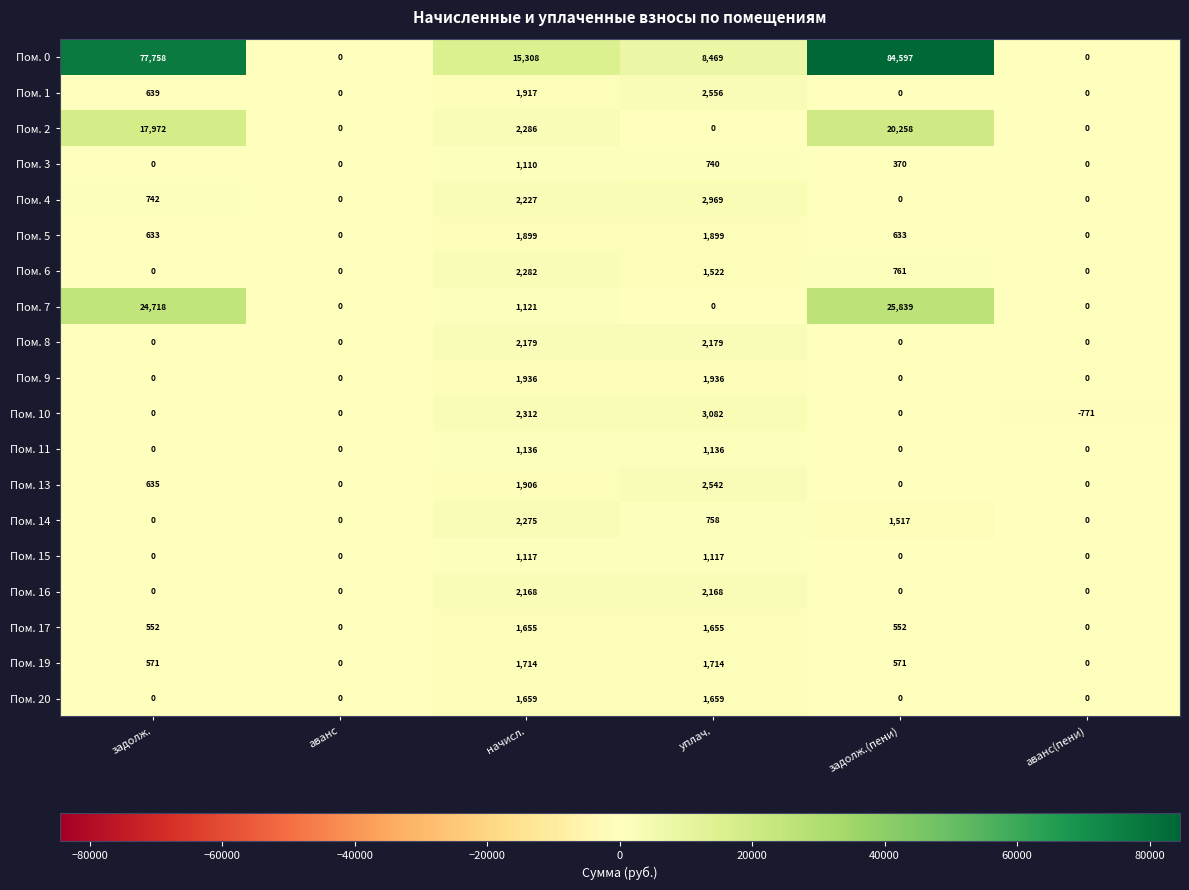

What is the sum of all Пом. 14 values?

4550